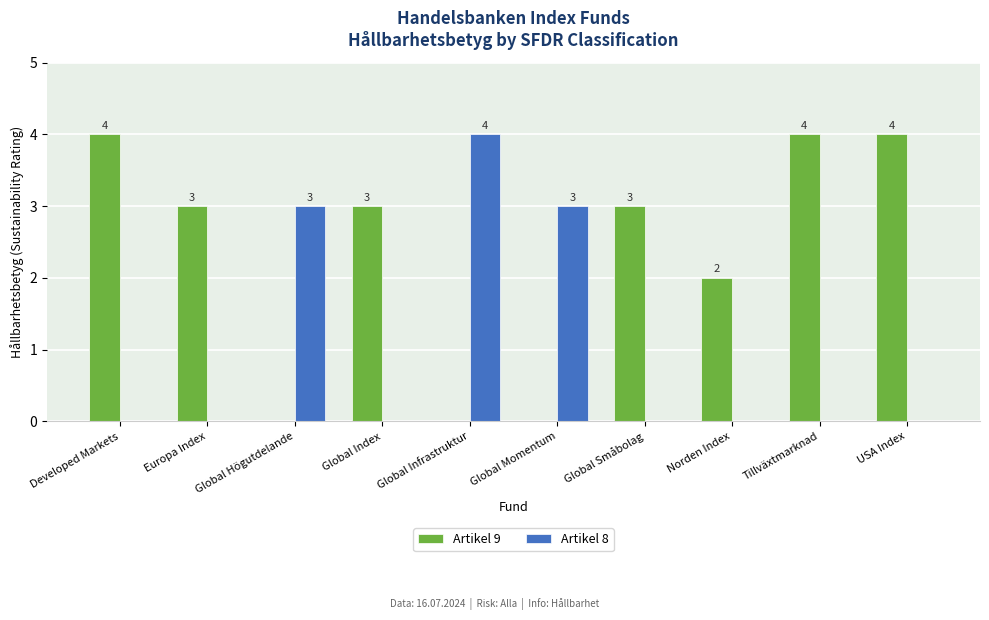

Reading left to right, transcribe all the data shown in this chart.

Artikel 9: Developed Markets=4	Europa Index=3	Global Högutdelande=0	Global Index=3	Global Infrastruktur=0	Global Momentum=0	Global Småbolag=3	Norden Index=2	Tillväxtmarknad=4	USA Index=4
Artikel 8: Developed Markets=0	Europa Index=0	Global Högutdelande=3	Global Index=0	Global Infrastruktur=4	Global Momentum=3	Global Småbolag=0	Norden Index=0	Tillväxtmarknad=0	USA Index=0